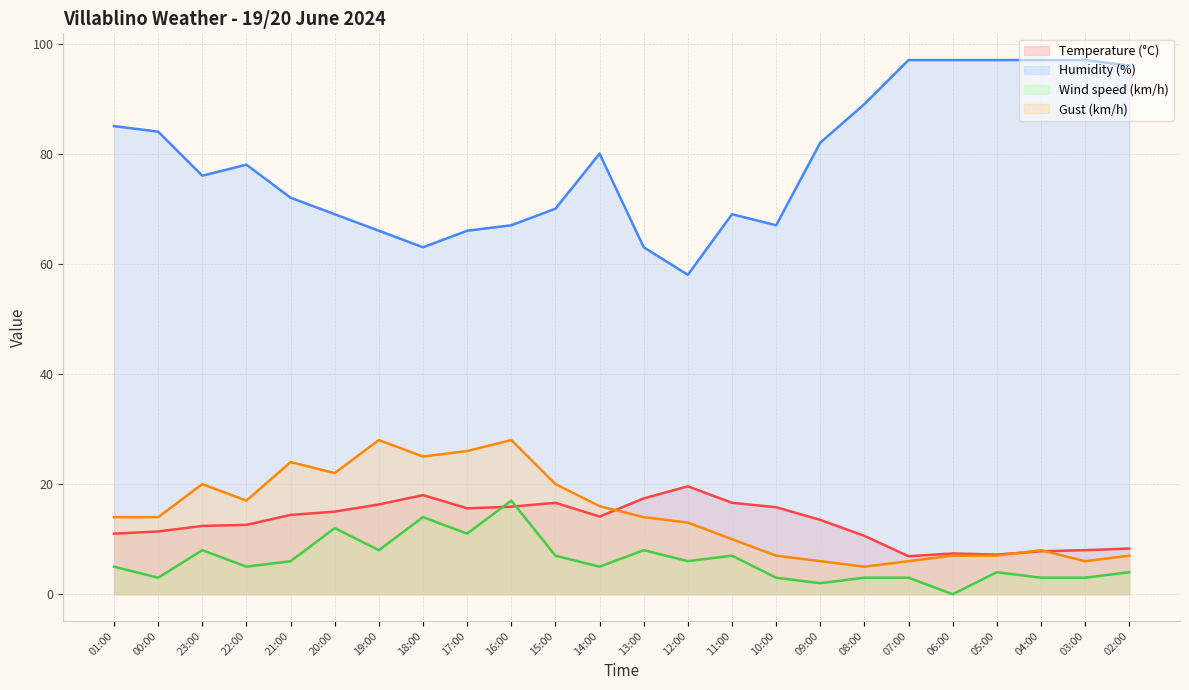

What is the highest value of the Humidity (%) series?

97.0